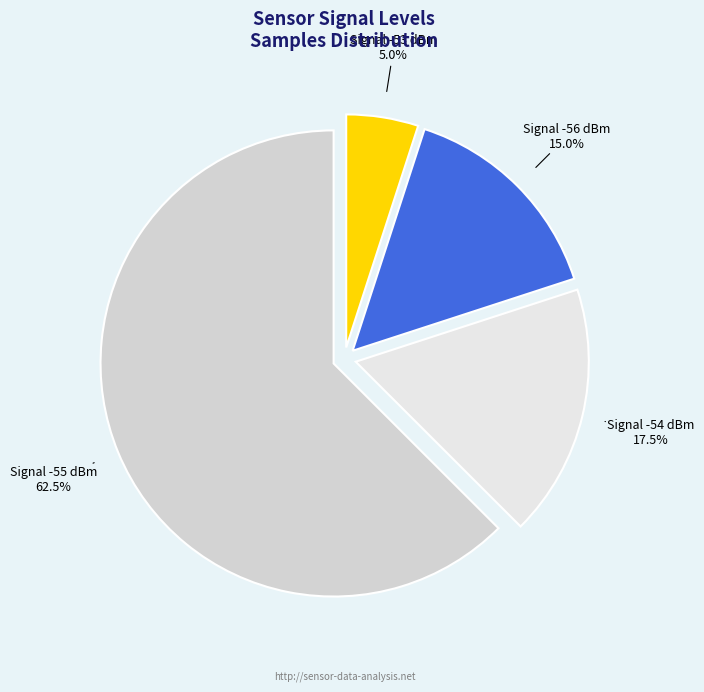

Rank the categories by value from lowest to highest.

Signal -53 dBm, Signal -56 dBm, Signal -54 dBm, Signal -55 dBm